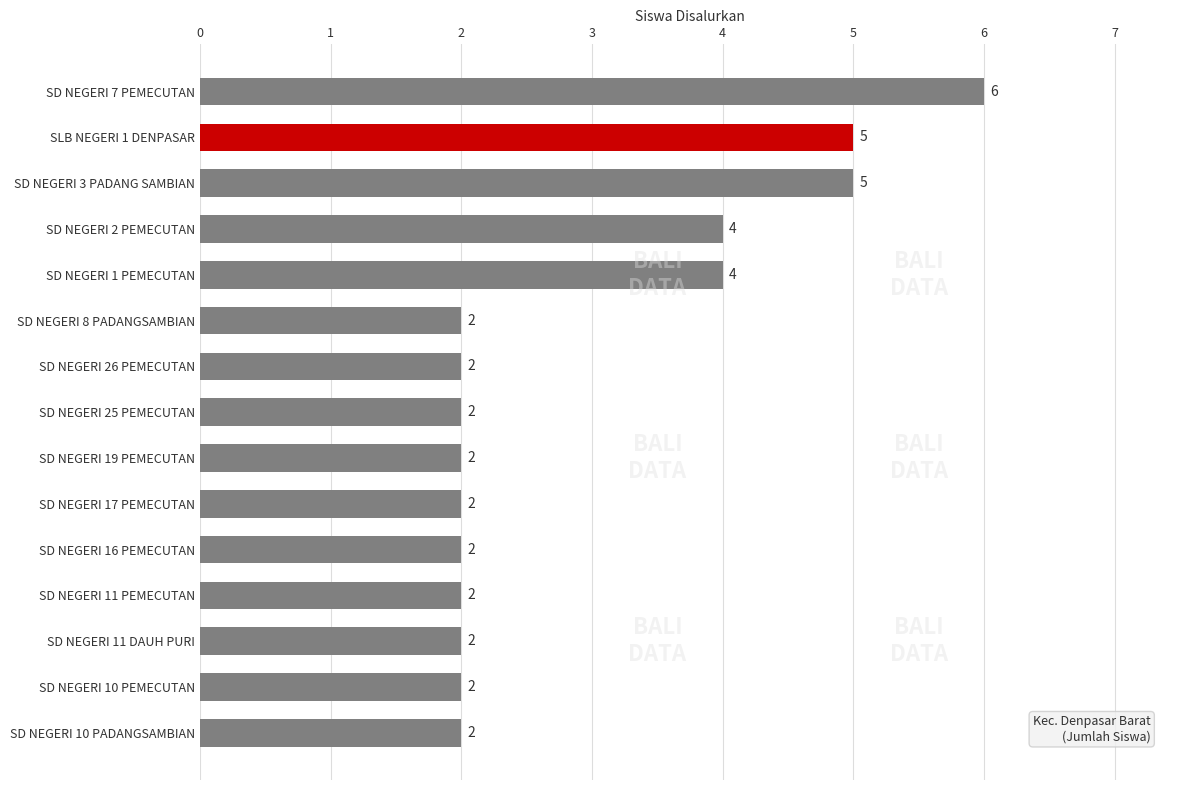

How many data points does each series have?

15